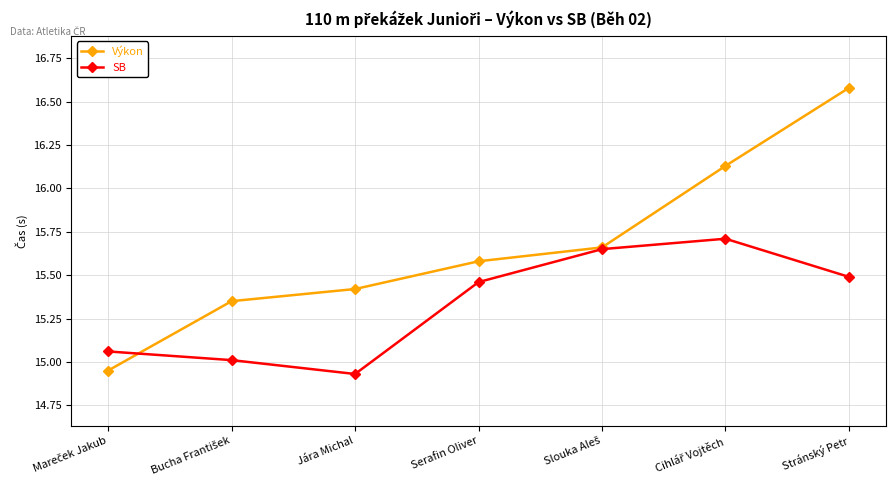

At how many categories does at least one series exceed 15?

7